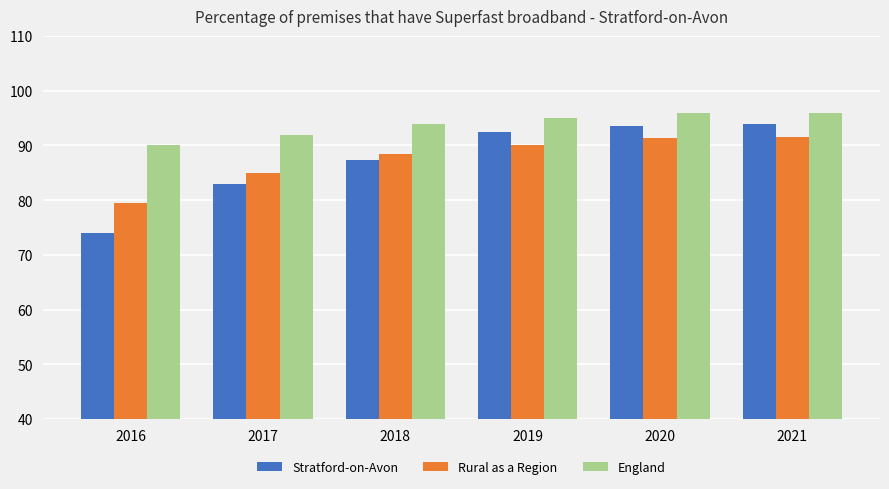

What is the average value of the Stratford-on-Avon series?

87.4